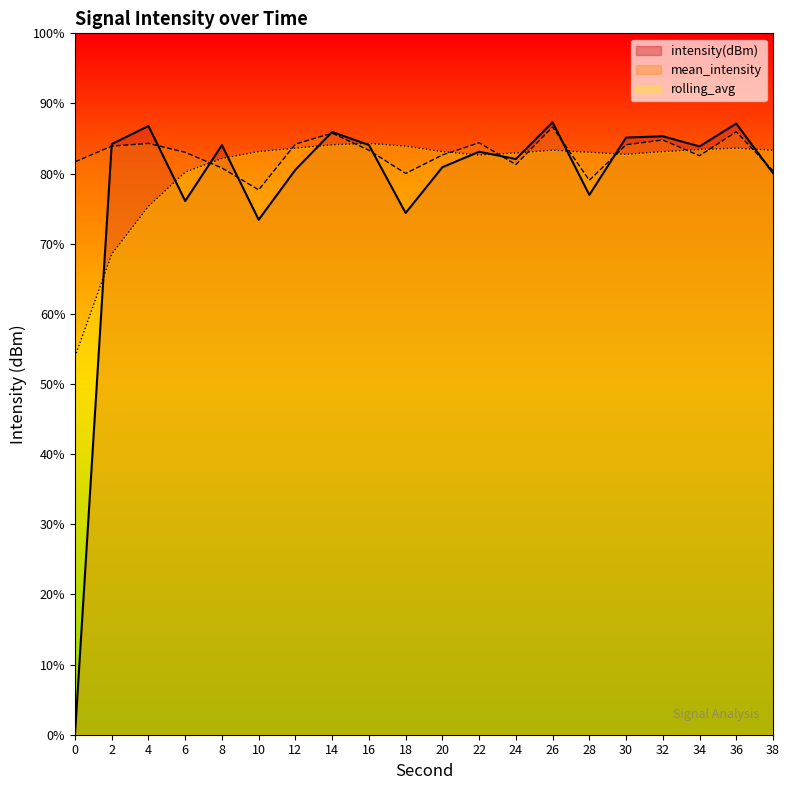

How many lines are shown in the chart?

3